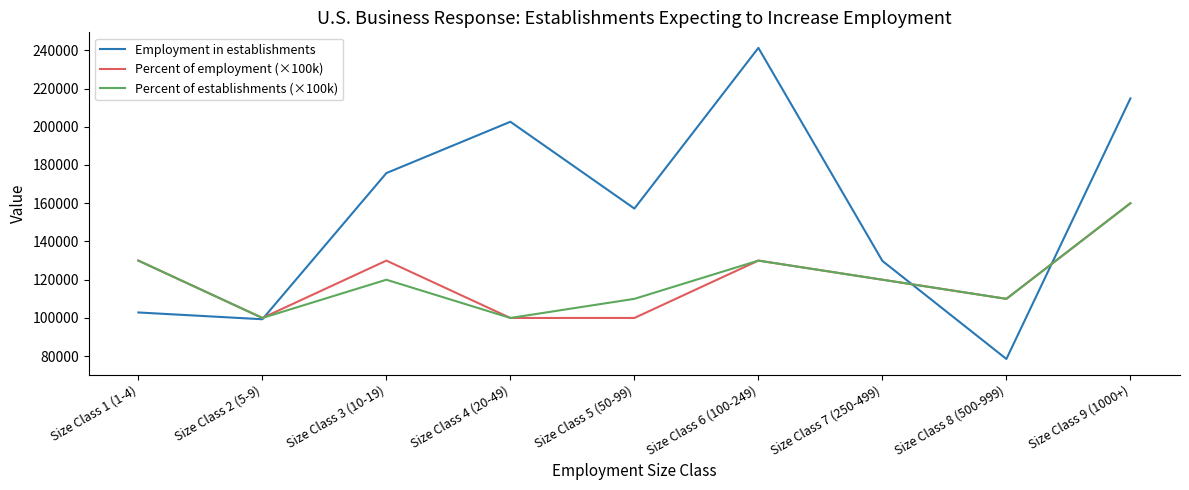

Which series has the widest spread of values?

Employment in establishments